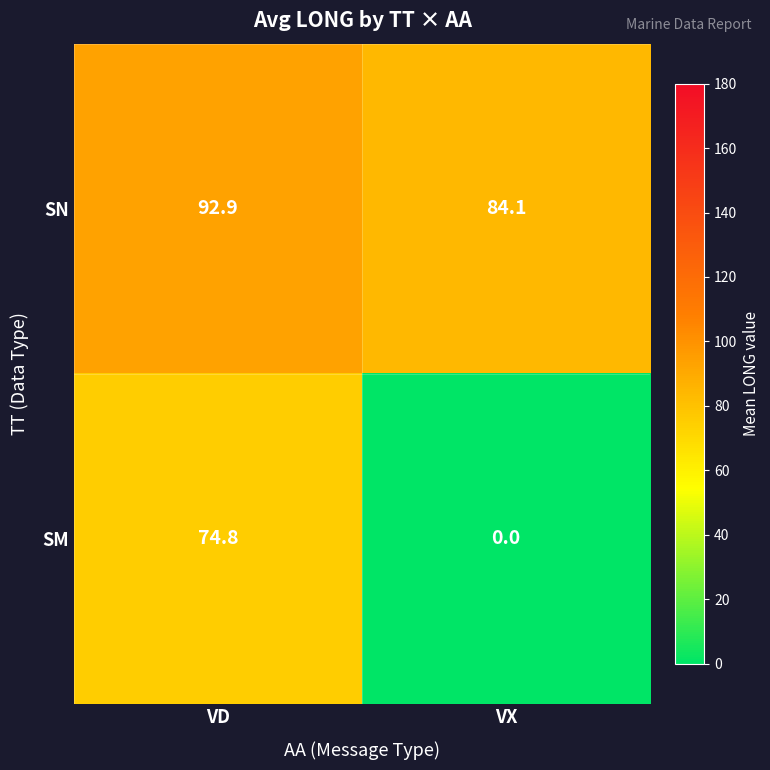

What is the spread (max minus min) of values at VD?

18.1